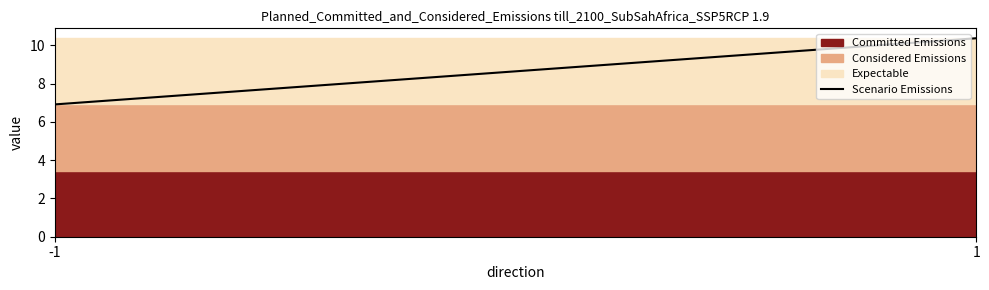

True or false: the data shows 17.8 at 1.

False